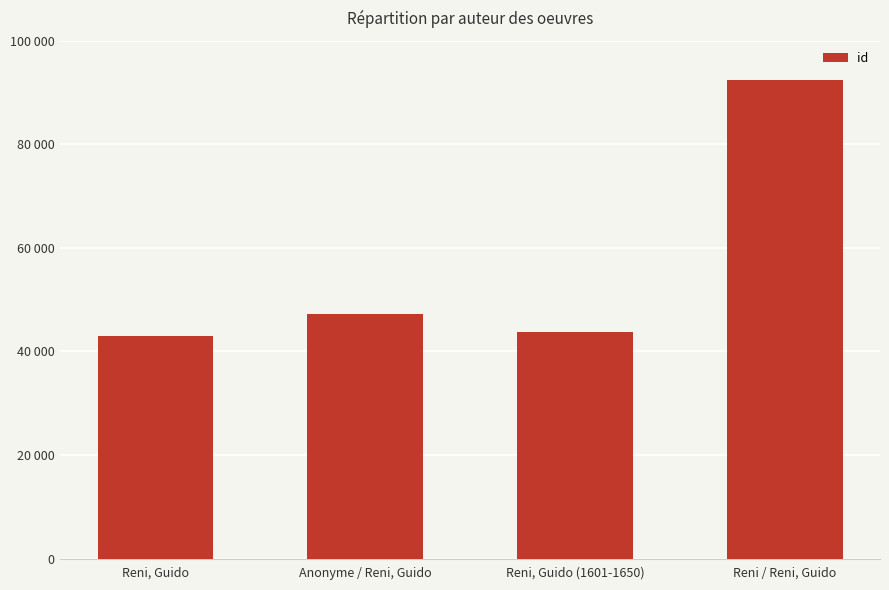

Does the chart contain any negative values?

No